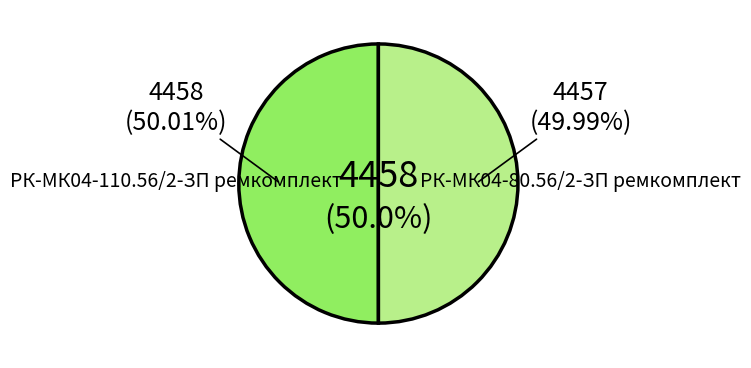

Is it true that РК-МК04-80.56/2-ЗП ремкомплект is 64% of the pie?

False